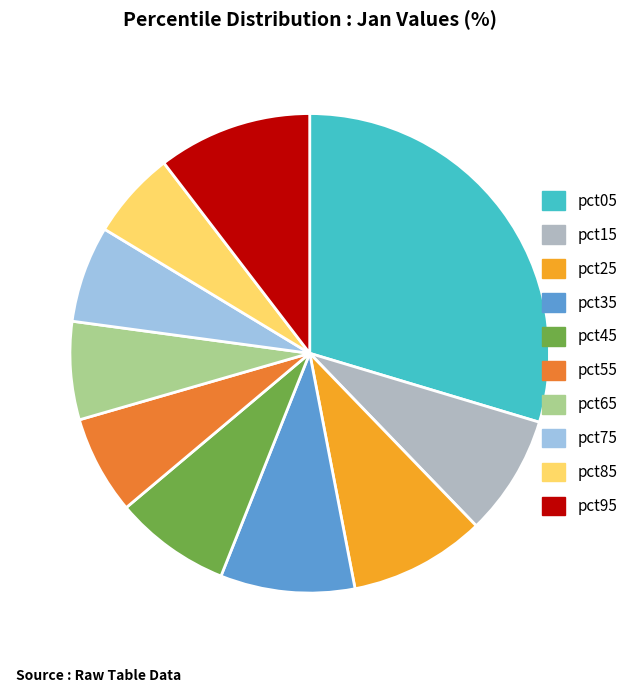

What is the smallest slice in the pie chart?

pct85